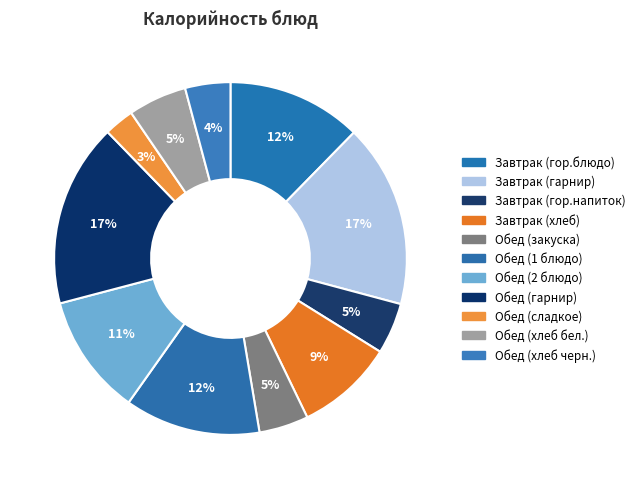

Is the sum of Обед (сладкое) and Обед (1 блюдо) greater than half?

No